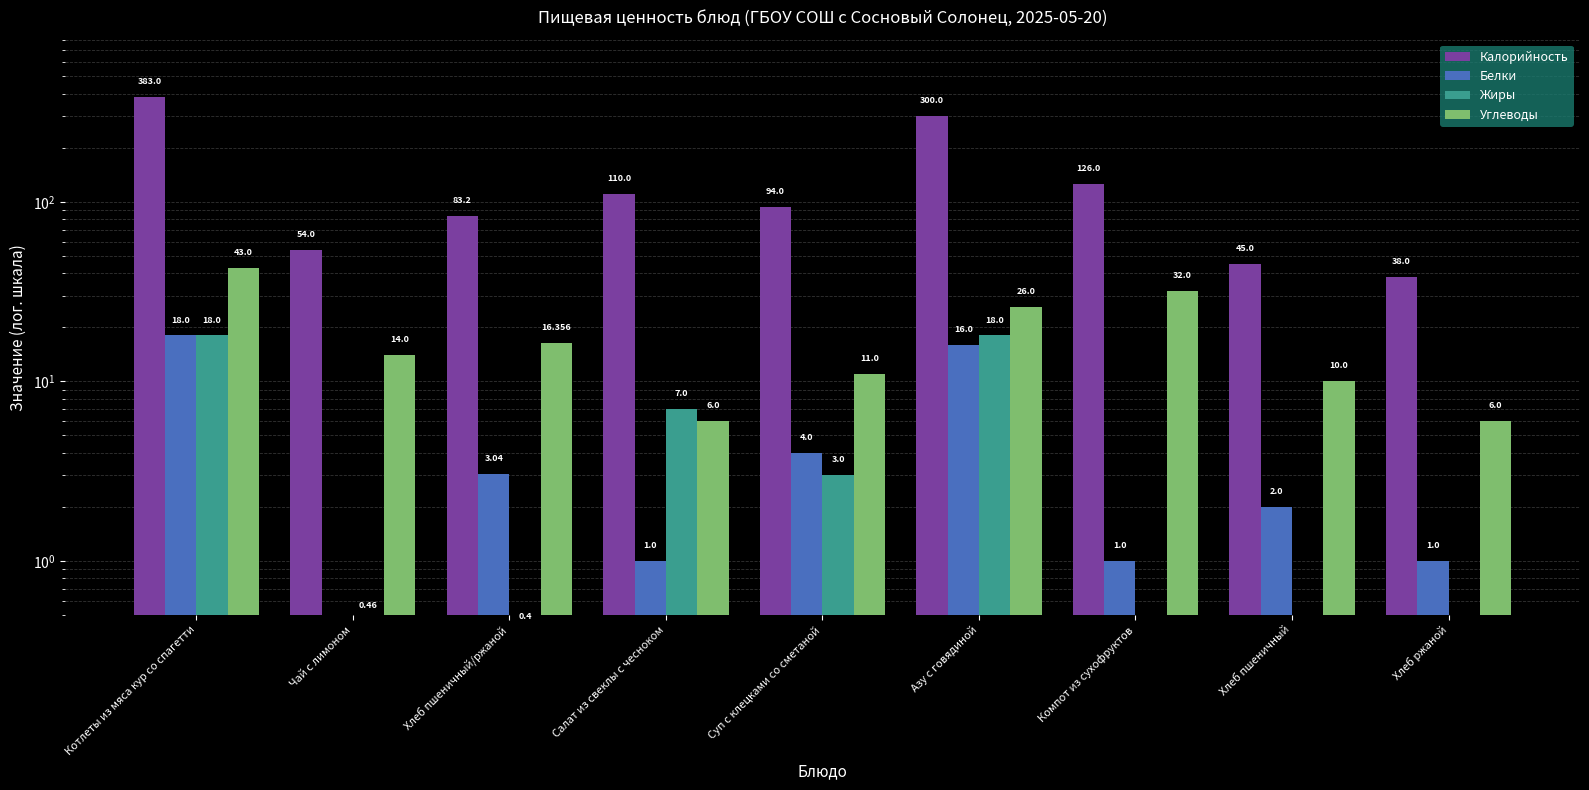

What are all the series names shown in the legend?

Калорийность, Белки, Жиры, Углеводы